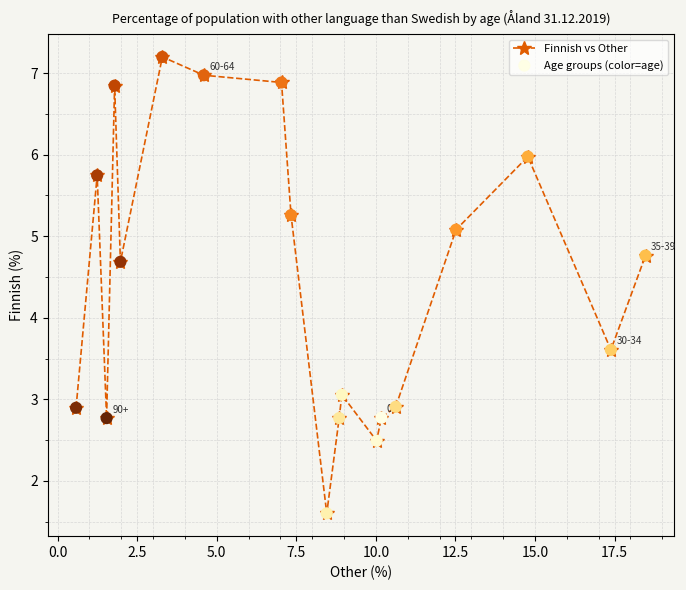

What is the maximum value shown in the chart?

7.2